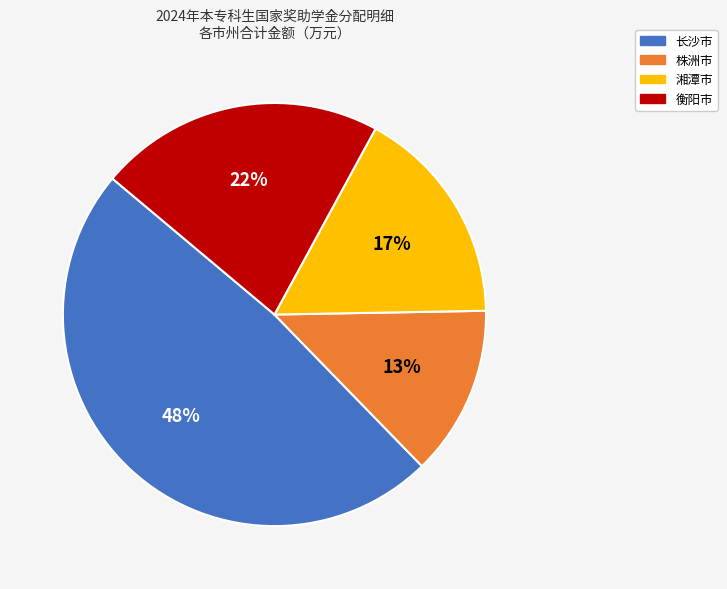

Is there any slice that represents more than half of the pie?

No